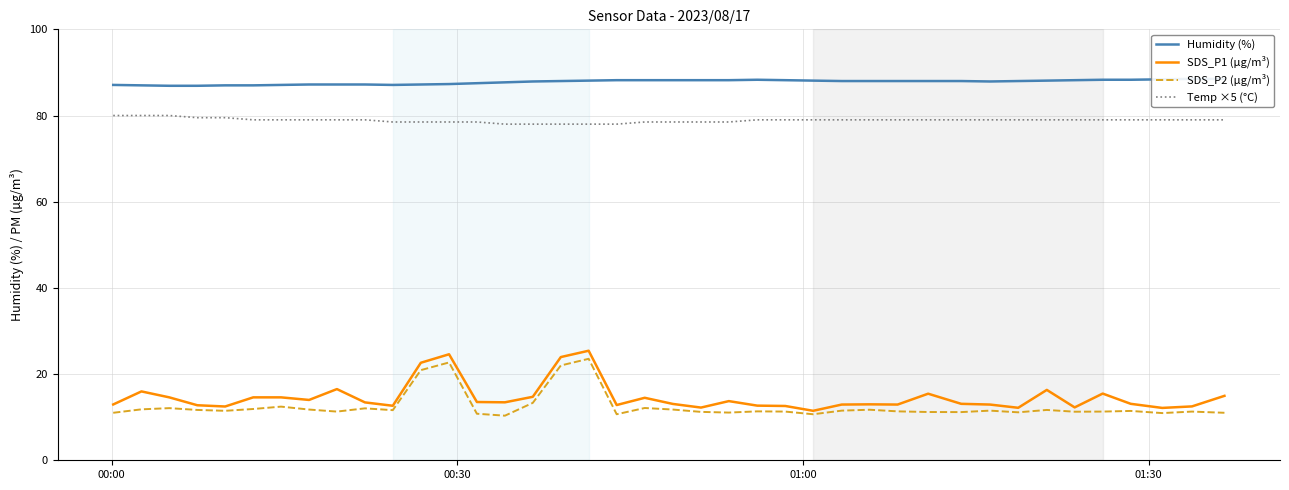

True or false: Temp ×5 (°C) and SDS_P1 (µg/m³) cross at least once.

False